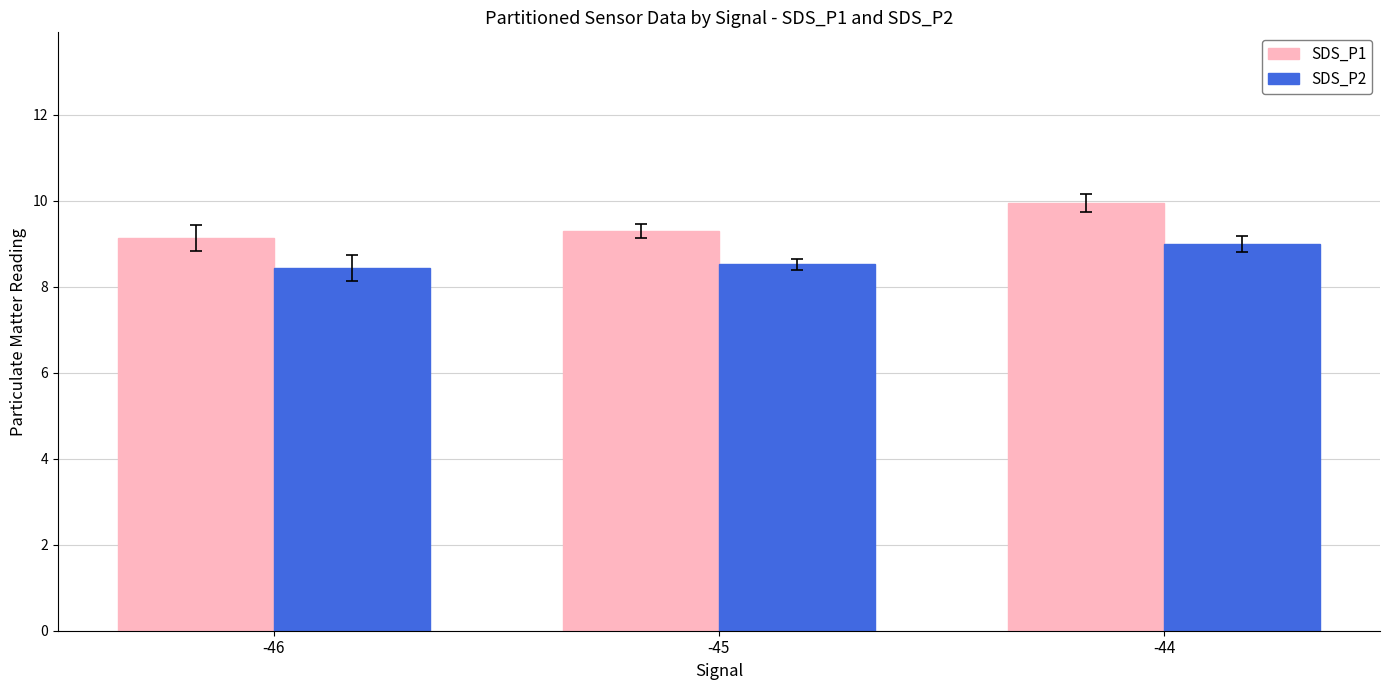

The value of SDS_P1 at -44 is 13.1. True or false?

False